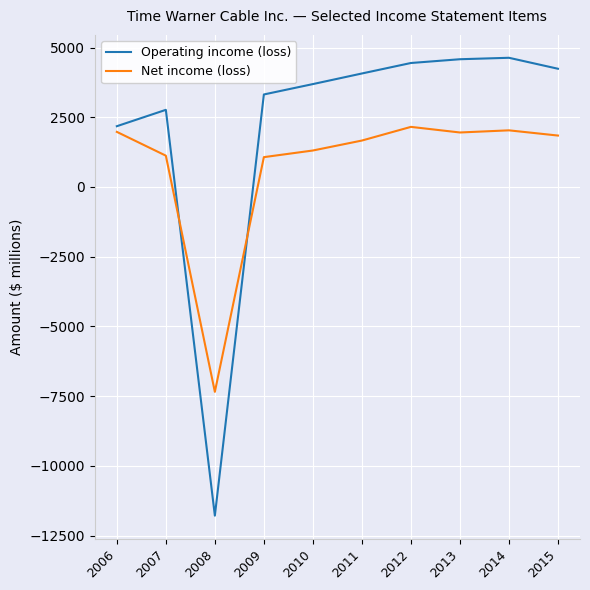

What are all the series names shown in the legend?

Operating income (loss), Net income (loss)